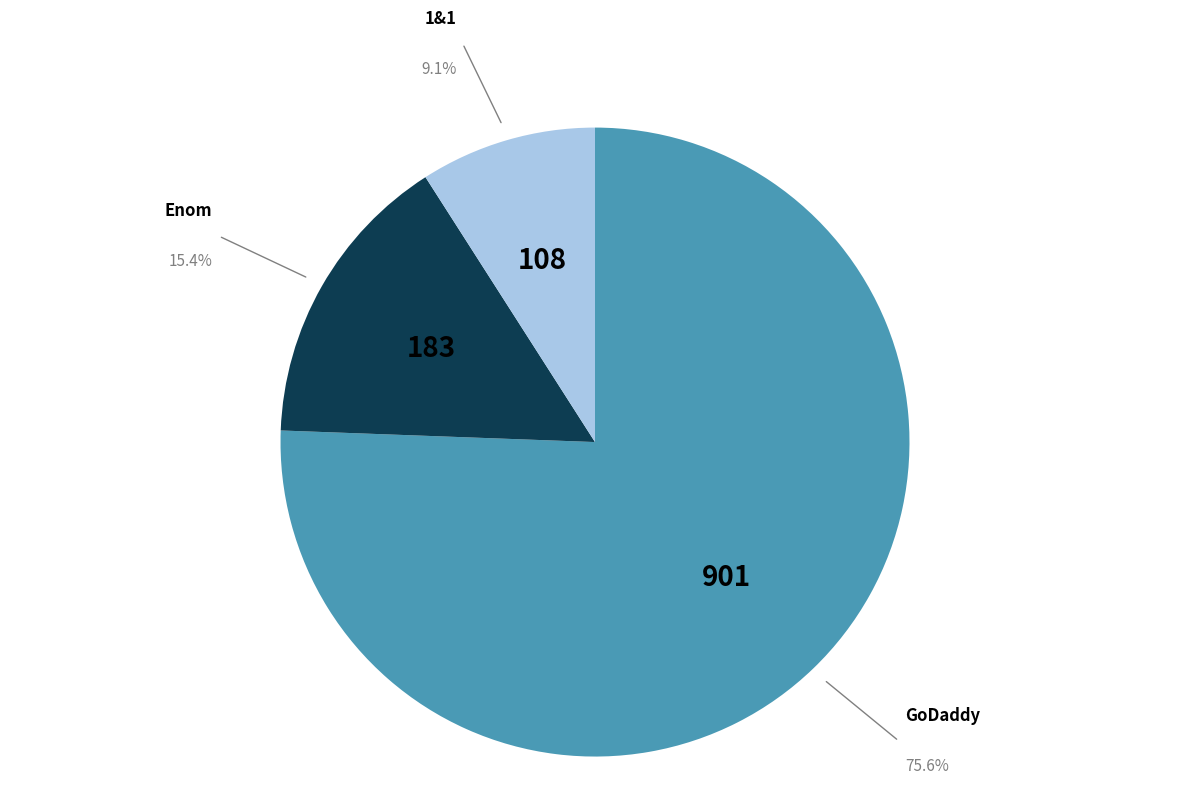

Between GoDaddy and Enom, which is larger?

GoDaddy